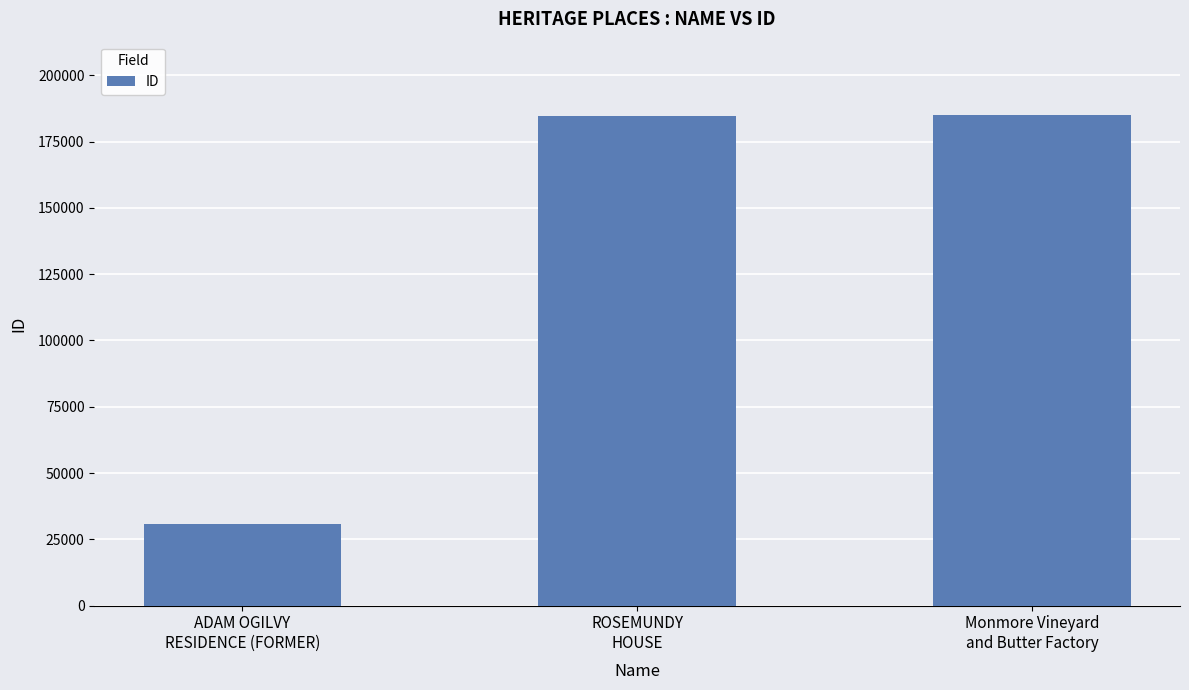

What is the value of the 2nd bar from the left?

184746